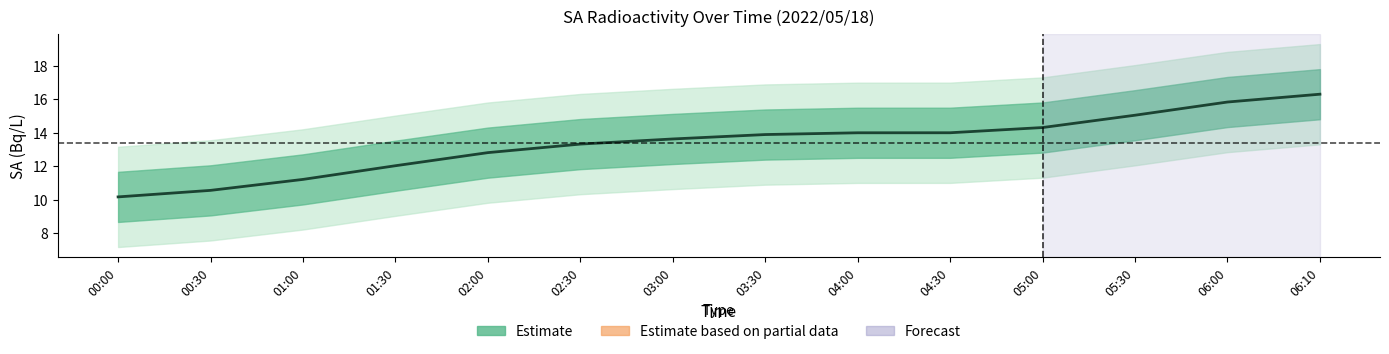

Reading right to left, extract all data points from this chart.

06:10=16.3	06:00=15.8	05:30=15.1	05:00=14.3	04:30=14.0	04:00=14.0	03:30=13.9	03:00=13.6	02:30=13.3	02:00=12.8	01:30=12.0	01:00=11.2	00:30=10.6	00:00=10.2